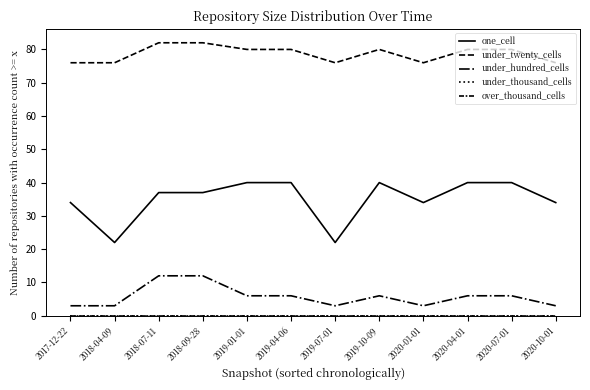

Is this an area chart (filled region under the line)?

No